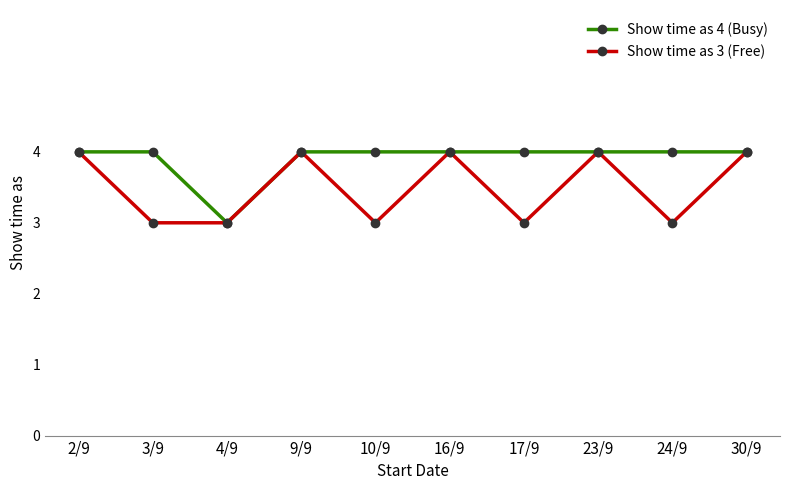

True or false: Show time as 3 (Free) has more than 0 interior local peaks.

True